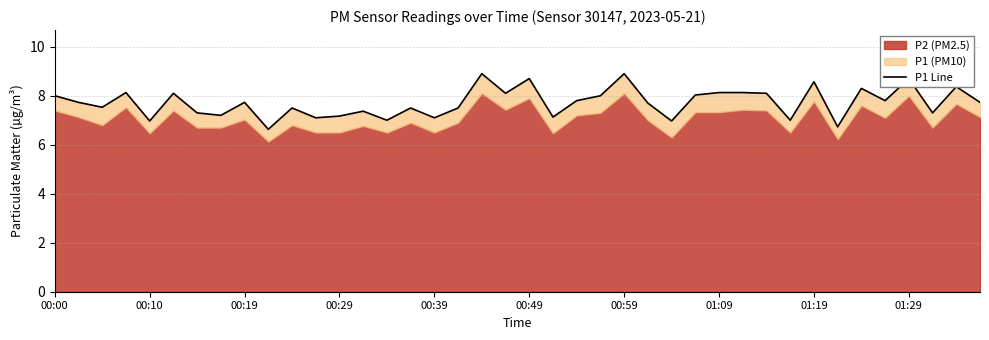

How many interior local valleys (lower than both neighbors) does the data have?

14